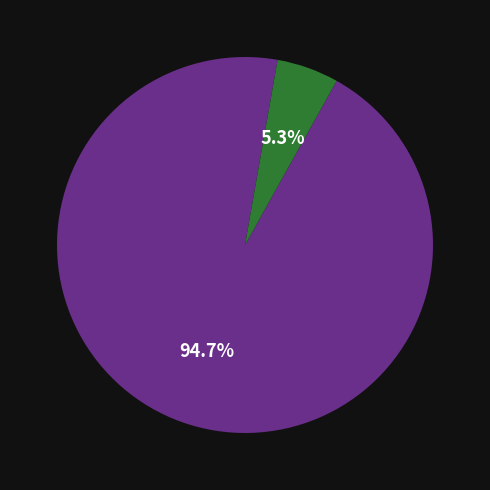

Is there a majority slice in this chart?

Yes